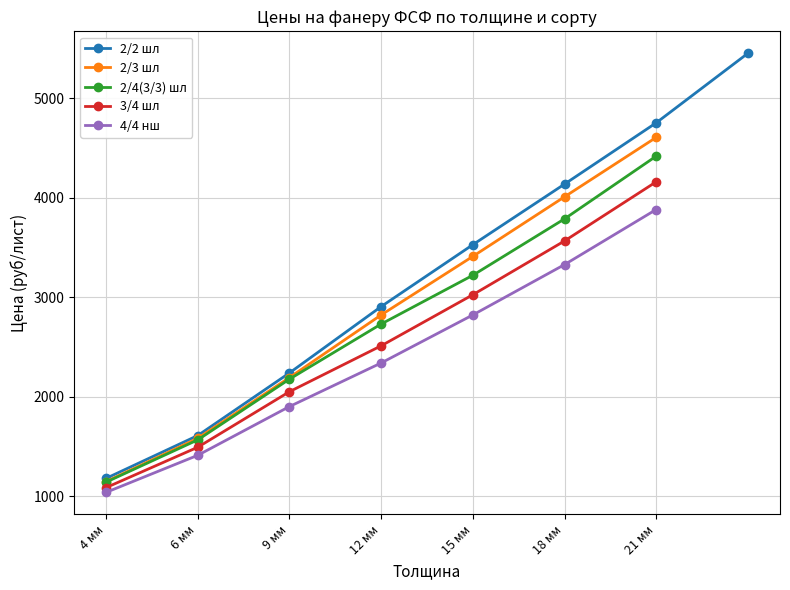

At which label does 3/4 шл reach its peak?

21 мм